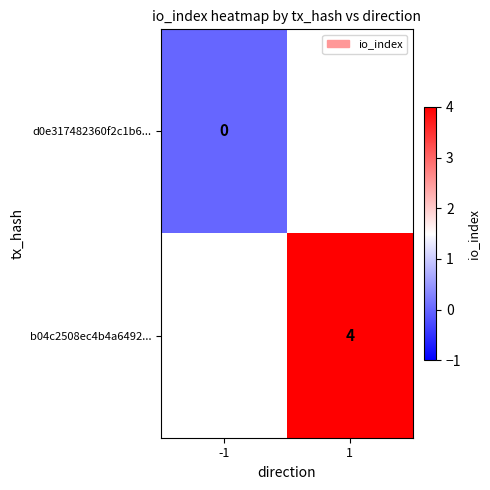

The b04c2508ec4b4a6492... series shows 4 at 1. True or false?

True